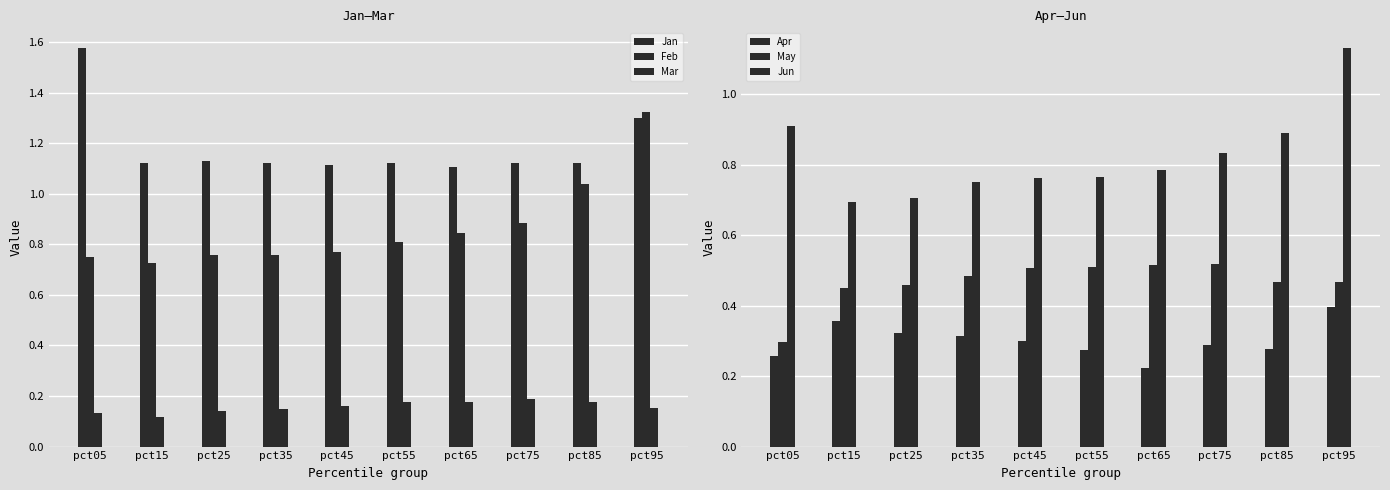

What is the smallest value displayed?

0.1